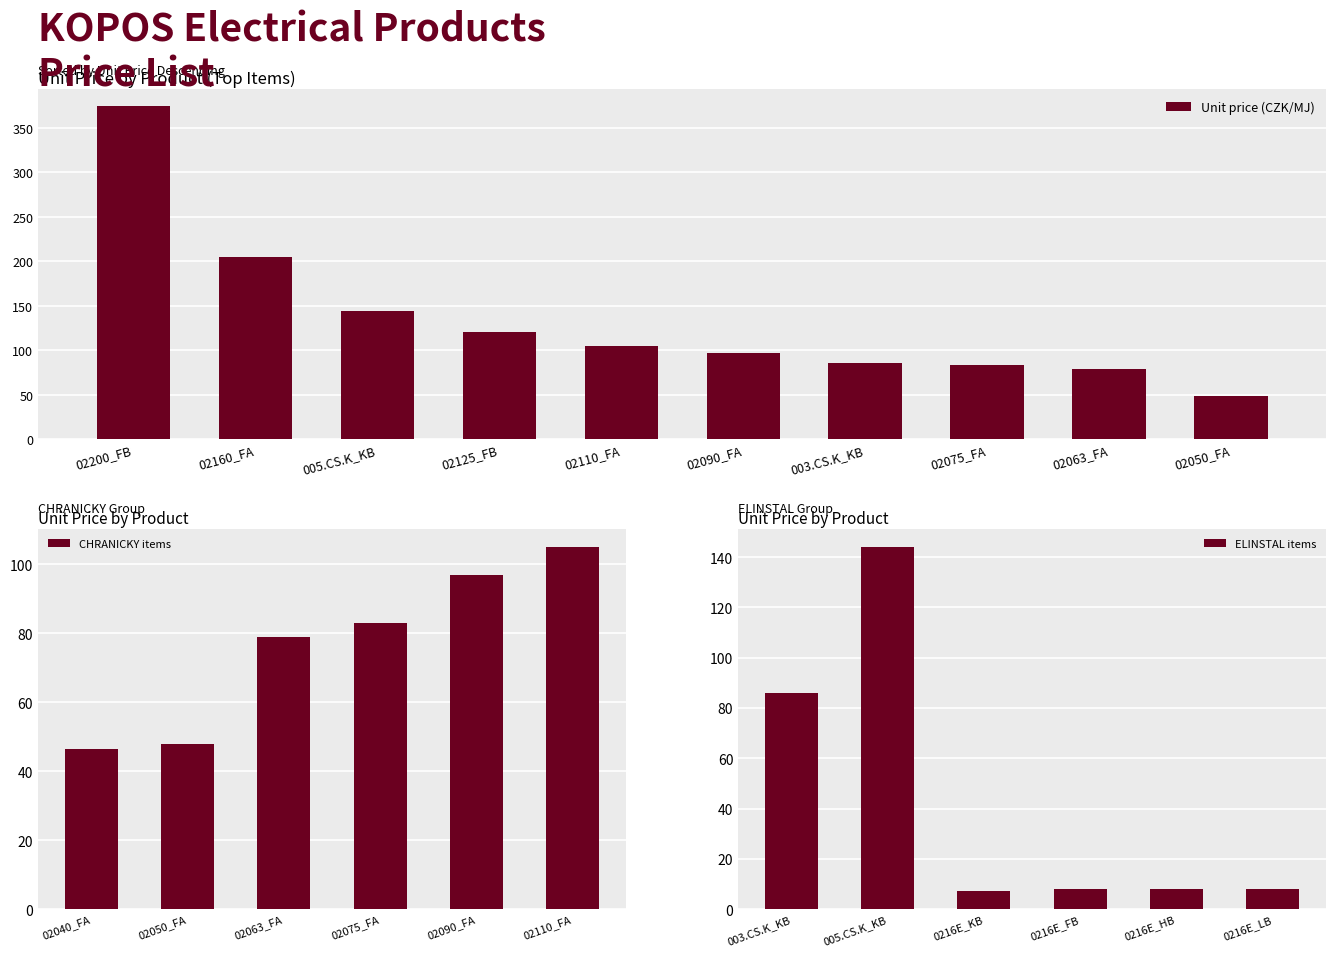

Which category has the lowest value in the Unit price (CZK/MJ) series?

02050_FA